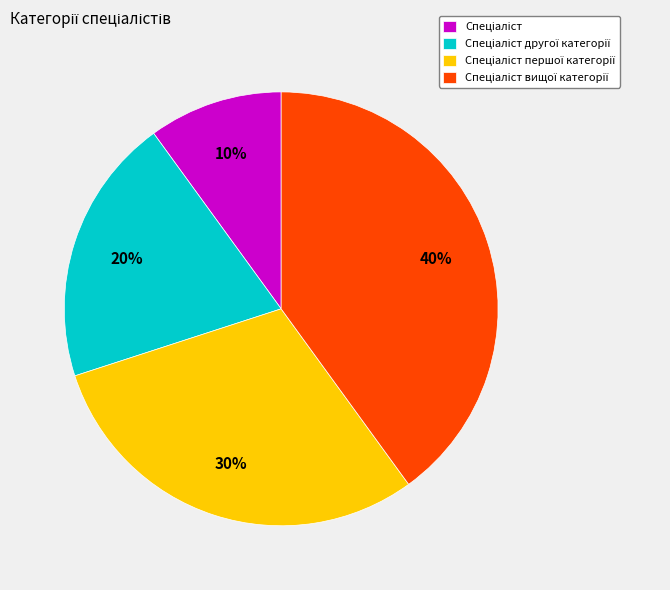

Does any single category account for the majority?

No